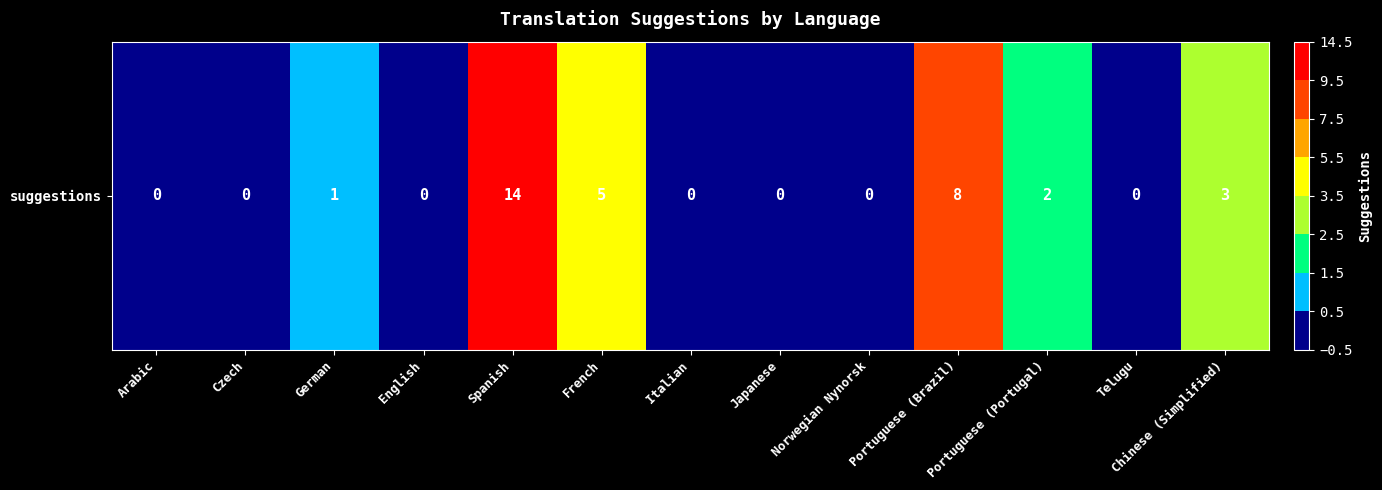

The chart shows a value of 0 at Italian. True or false?

True